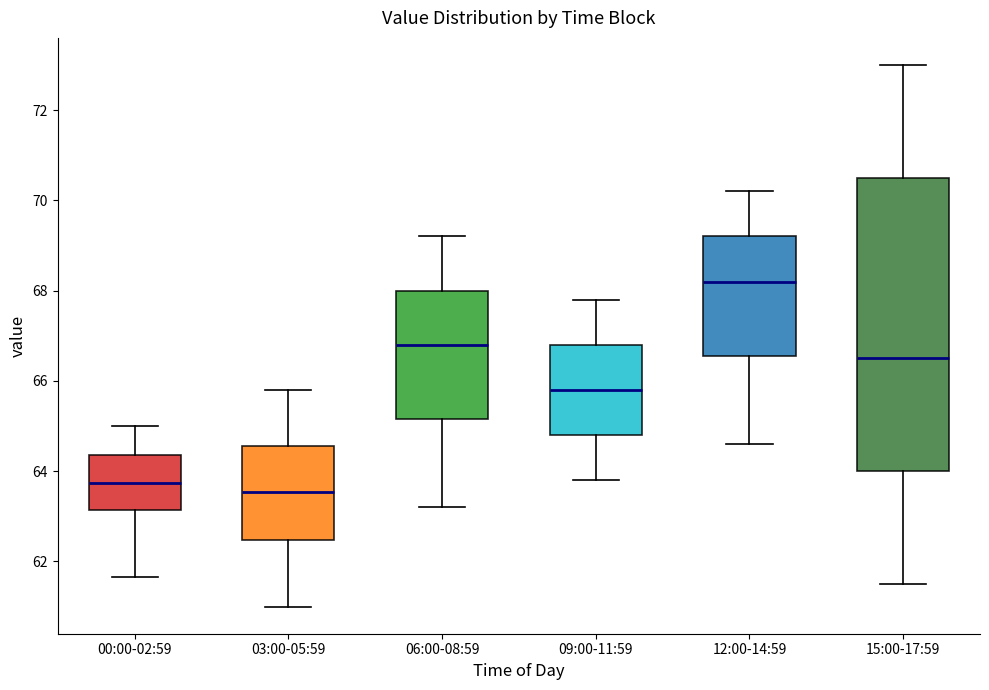

Reading left to right, transcribe this box plot: for each box, give where its median line is, the range the box spans, and where its two whiskers end, as read against the y-axis. The values are not printed on the chart, so give them approximately, as read against the axis.

00:00-02:59: median 63.8, box 63.2 to 64.4, whiskers 61.6 to 65.0
03:00-05:59: median 63.6, box 62.4 to 64.6, whiskers 61.0 to 65.8
06:00-08:59: median 66.8, box 65.2 to 68.0, whiskers 63.2 to 69.2
09:00-11:59: median 65.8, box 64.8 to 66.8, whiskers 63.8 to 67.8
12:00-14:59: median 68.2, box 66.6 to 69.2, whiskers 64.6 to 70.2
15:00-17:59: median 66.6, box 64.0 to 70.6, whiskers 61.6 to 73.0